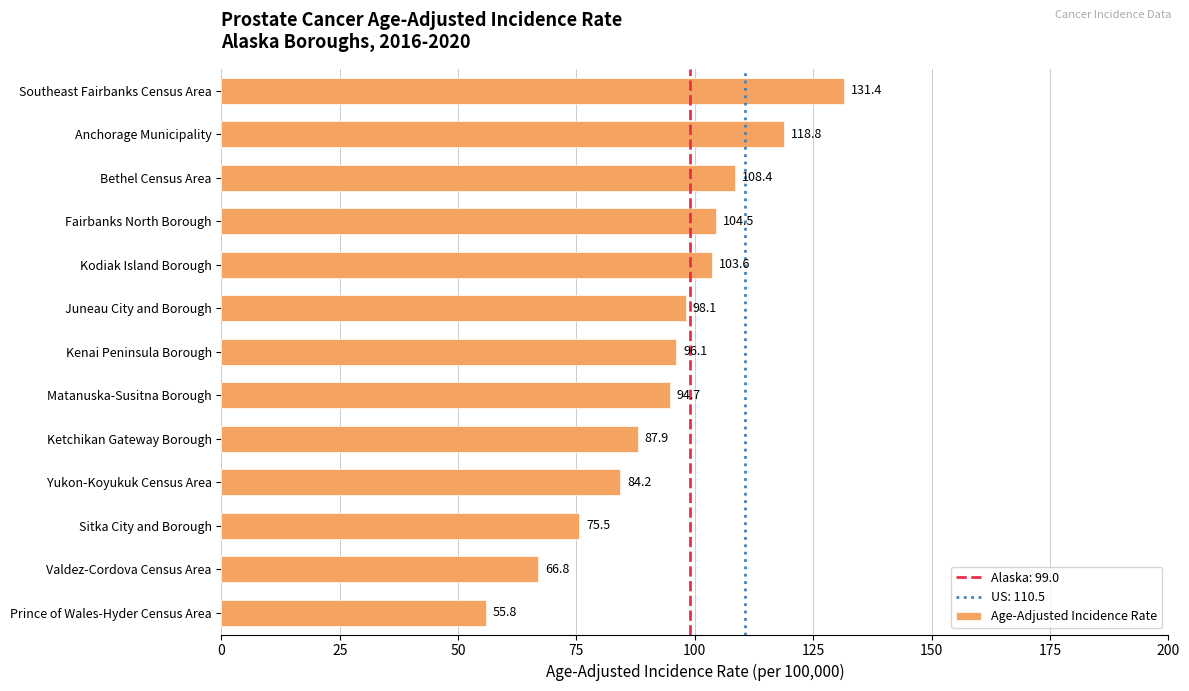

What is the change in value from Fairbanks North Borough to Valdez-Cordova Census Area?

-37.7